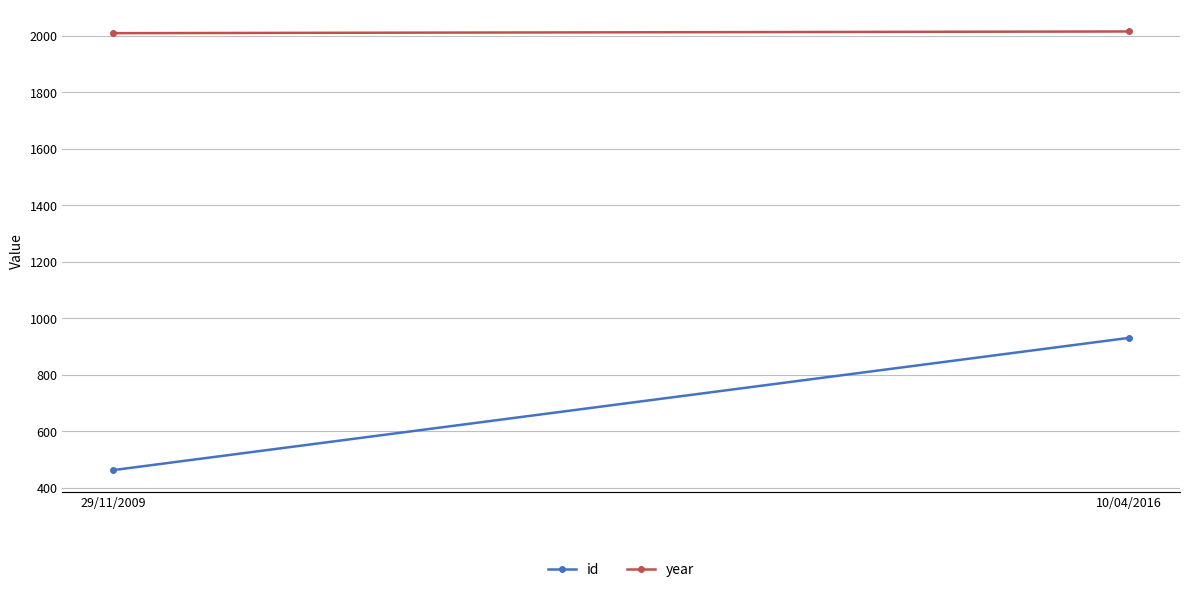

What are all the series names shown in the legend?

id, year